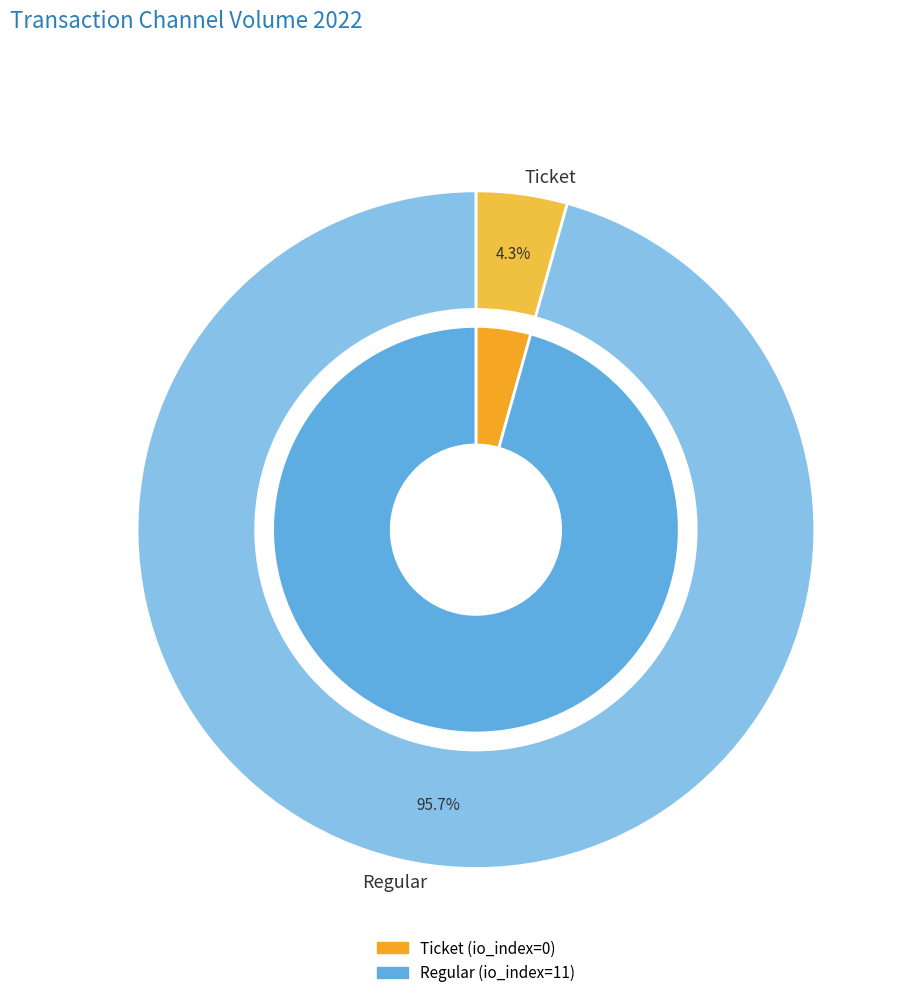

Does any single category account for the majority?

Yes